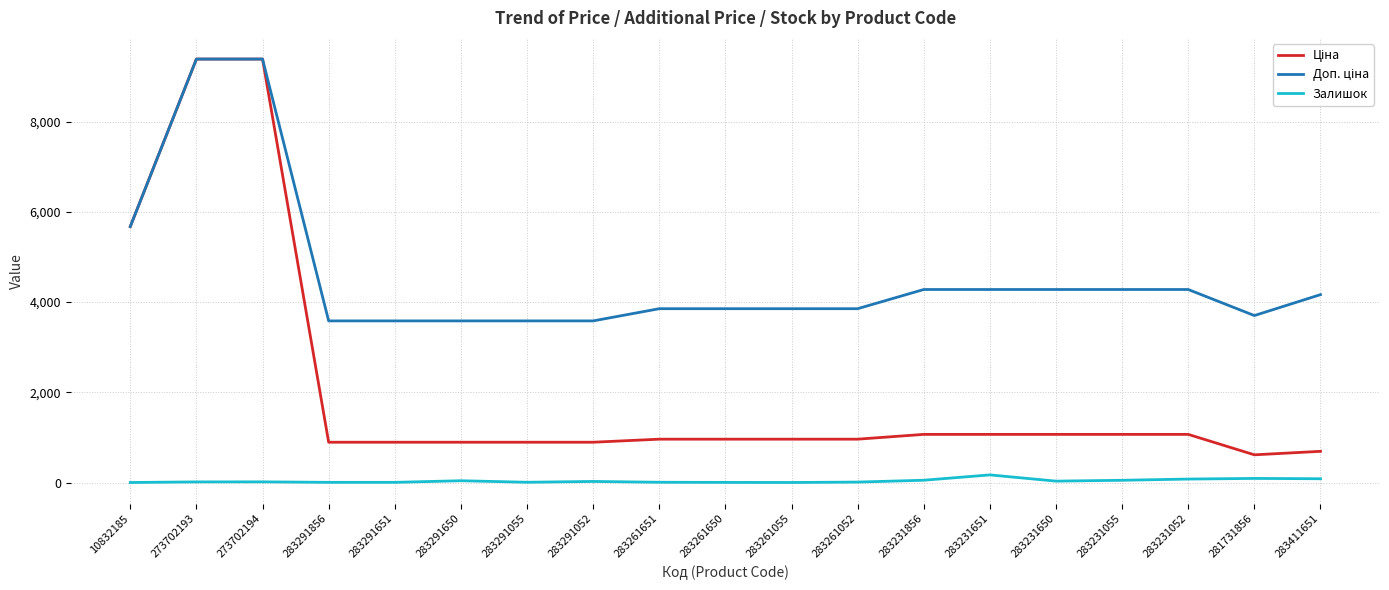

Is it true that Залишок equals 87.0 at 283411651?

True